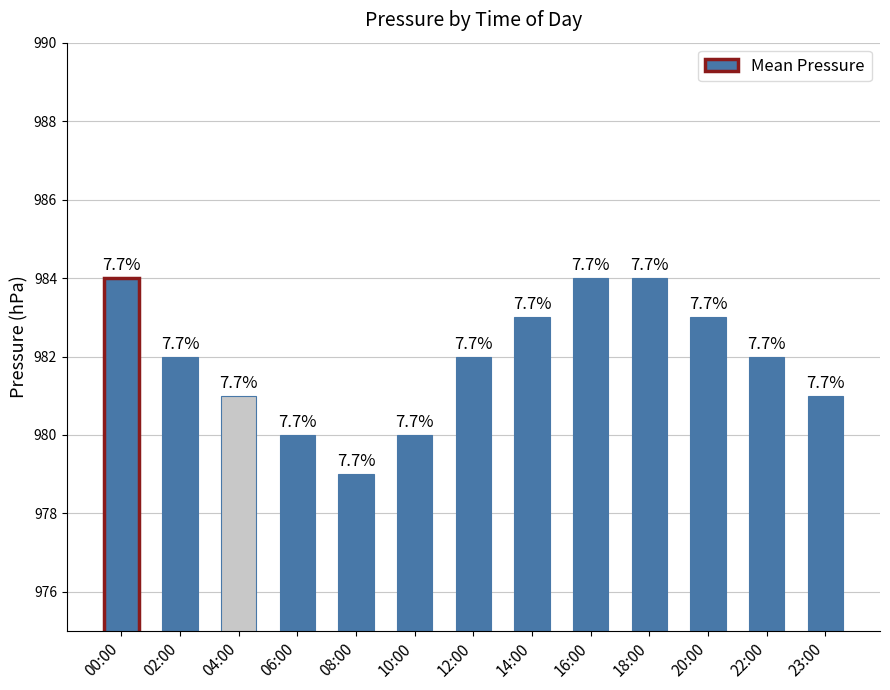

Reading left to right, extract all data points from this chart.

984	982	981	980	979	980	982	983	984	984	983	982	981